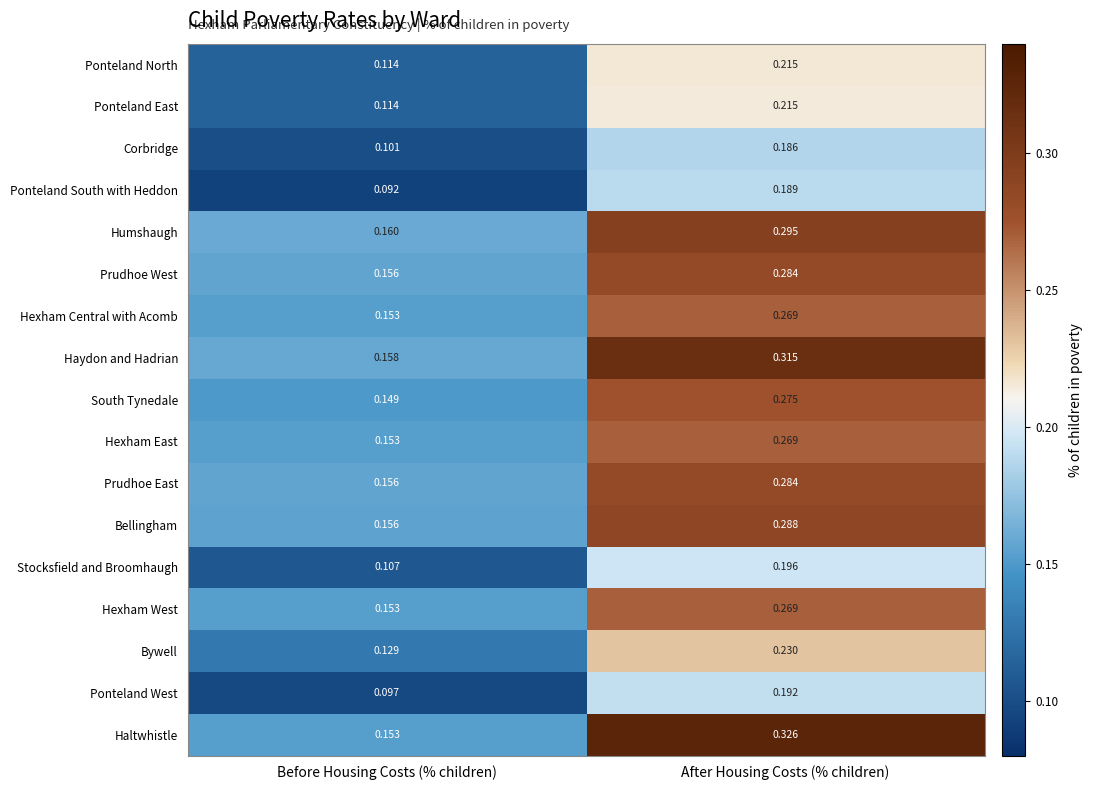

Rank the categories by Corbridge value from highest to lowest.

After Housing Costs (% children), Before Housing Costs (% children)